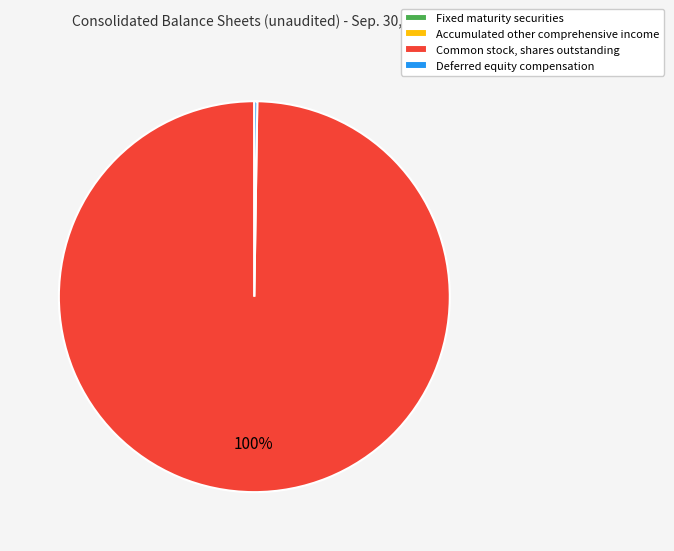

What percentage is the Common stock, shares outstanding slice, to the nearest percent?

100%